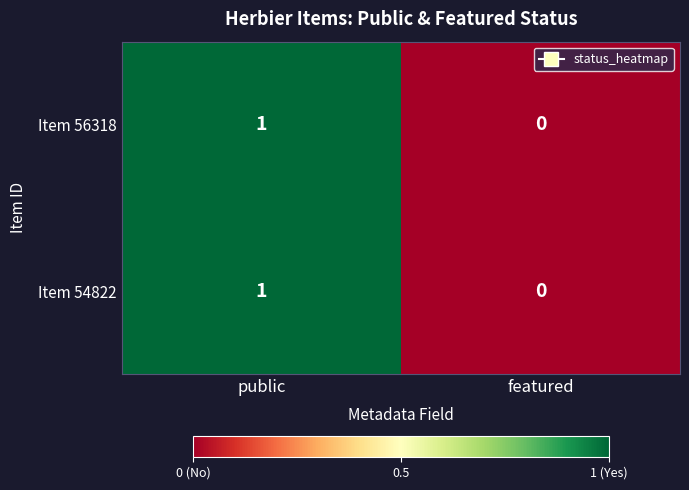

At which label is Item 56318 closest to 0?

featured